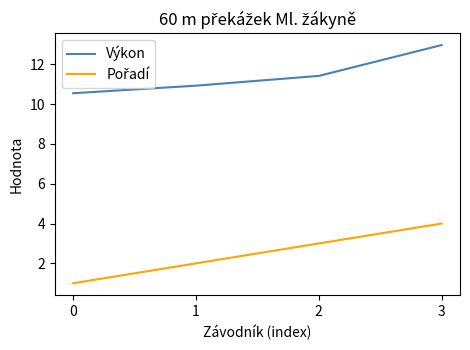

How many Výkon values are between 10 and 12?

3